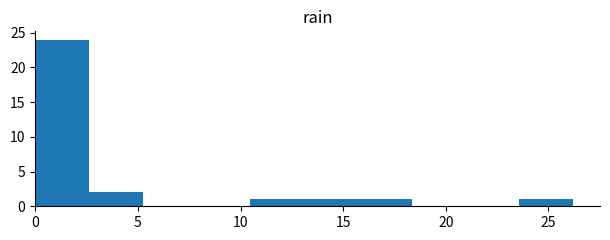

Over which range of the x-axis is the bar tallest?

0.0 to 2.5